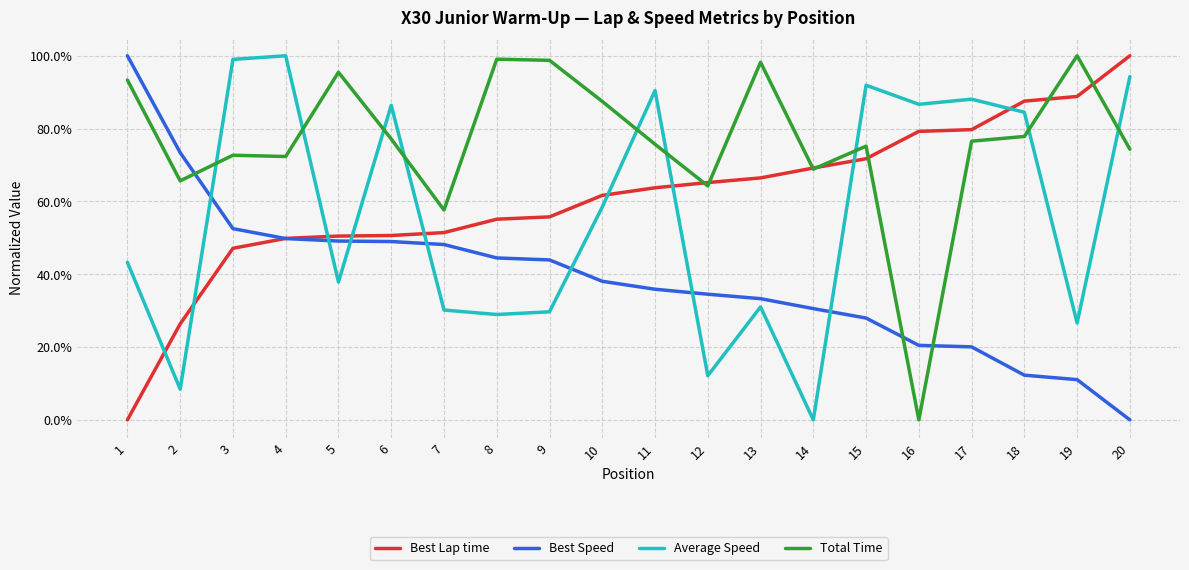

How many times do Average Speed and Best Speed cross each other?

7